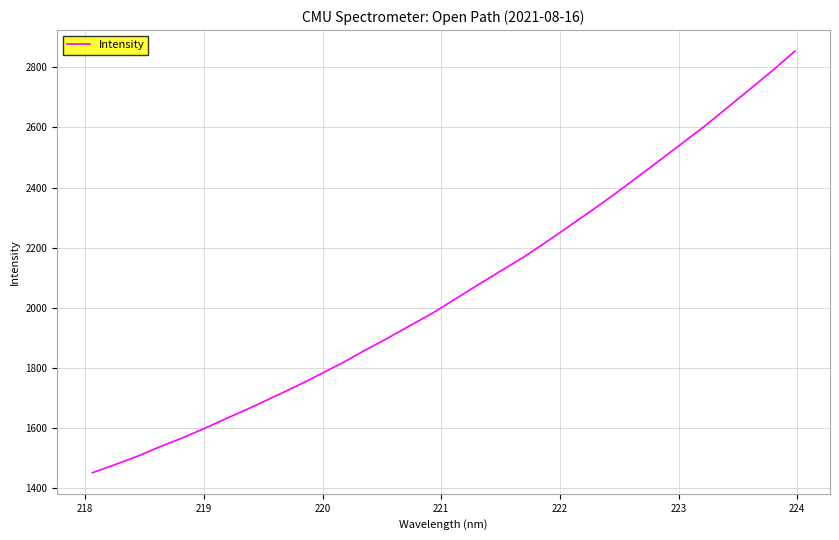

What is the maximum value shown in the chart?

2853.7